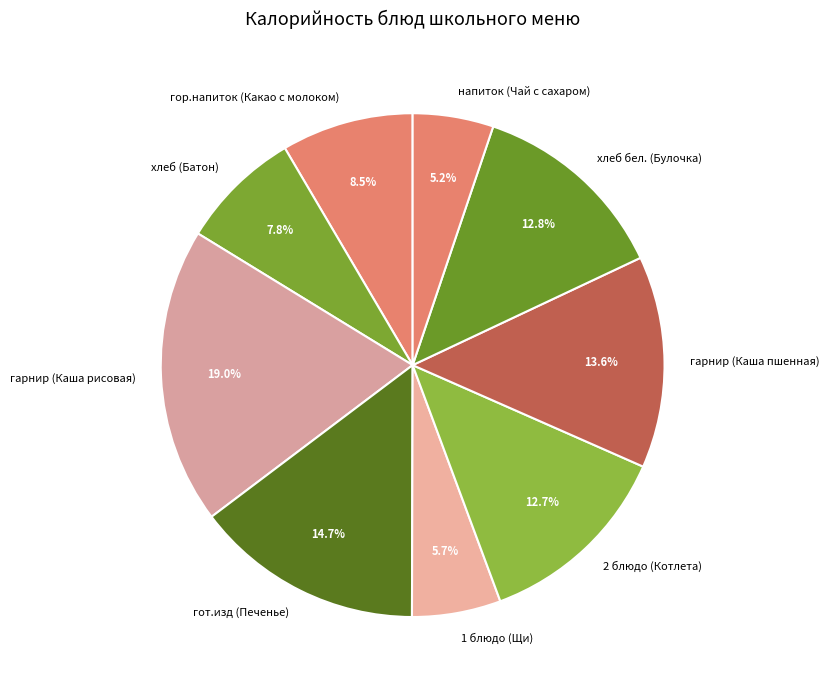

Is гор.напиток (Какао с молоком) the majority of the pie?

No